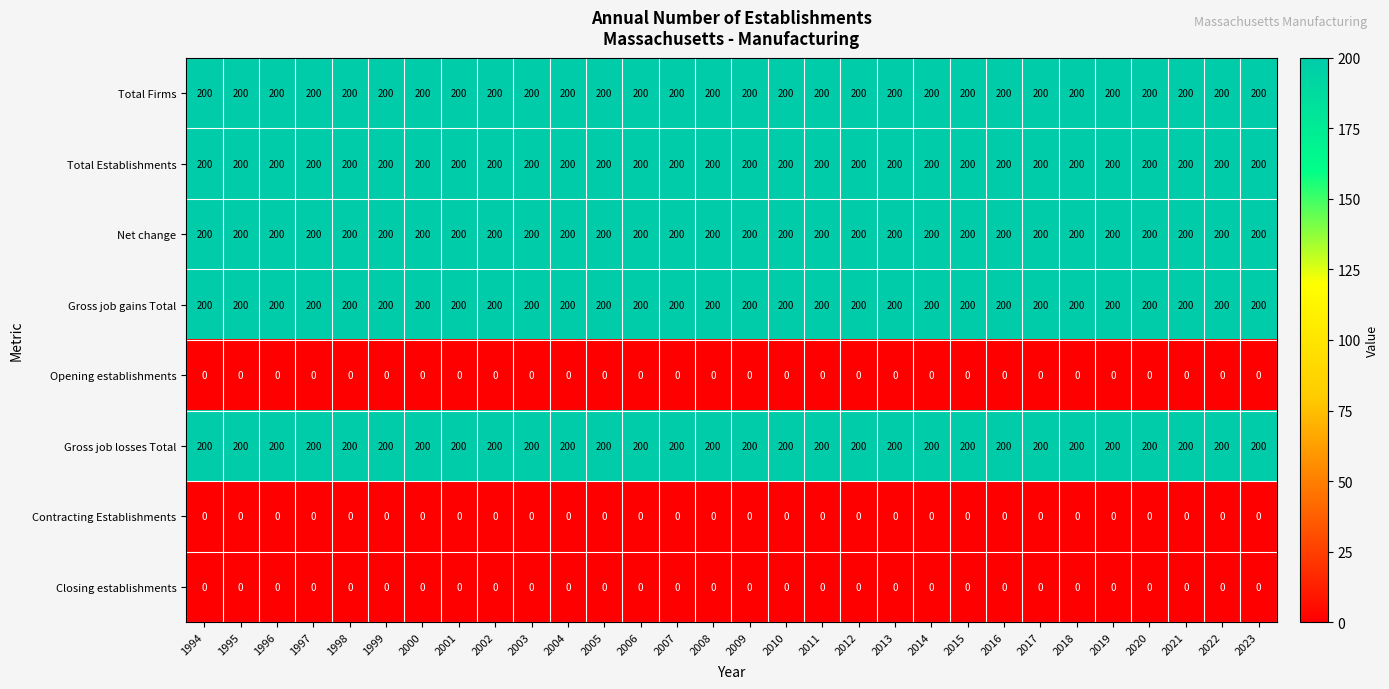

What is the maximum value shown in the chart?

200